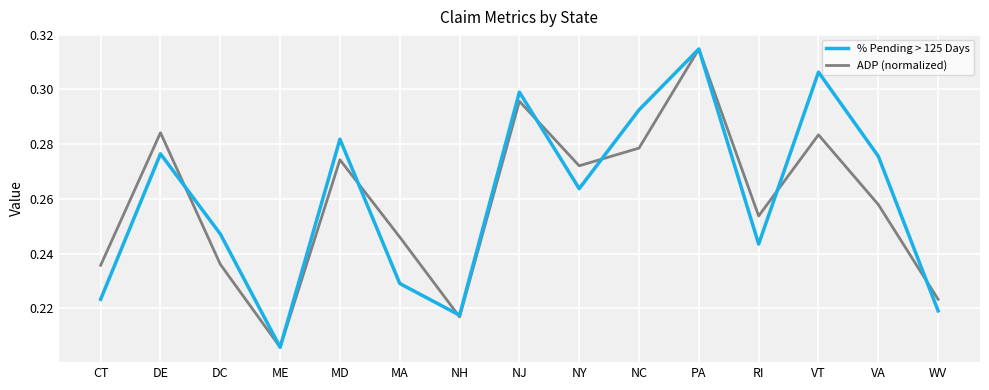

What is the difference between the maximum and minimum values in the % Pending > 125 Days series?

0.1